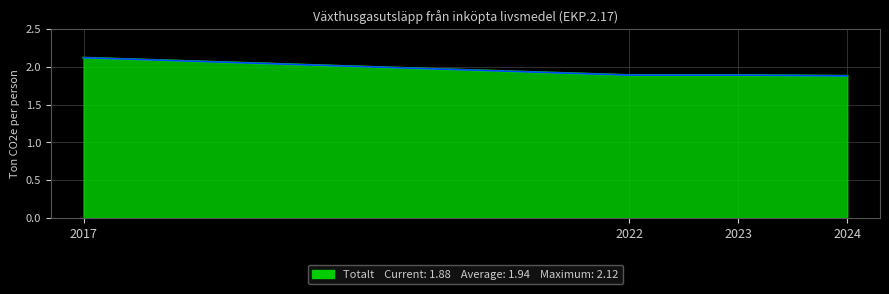

Reading left to right, transcribe all the data shown in this chart.

2.1	1.9	1.9	1.9